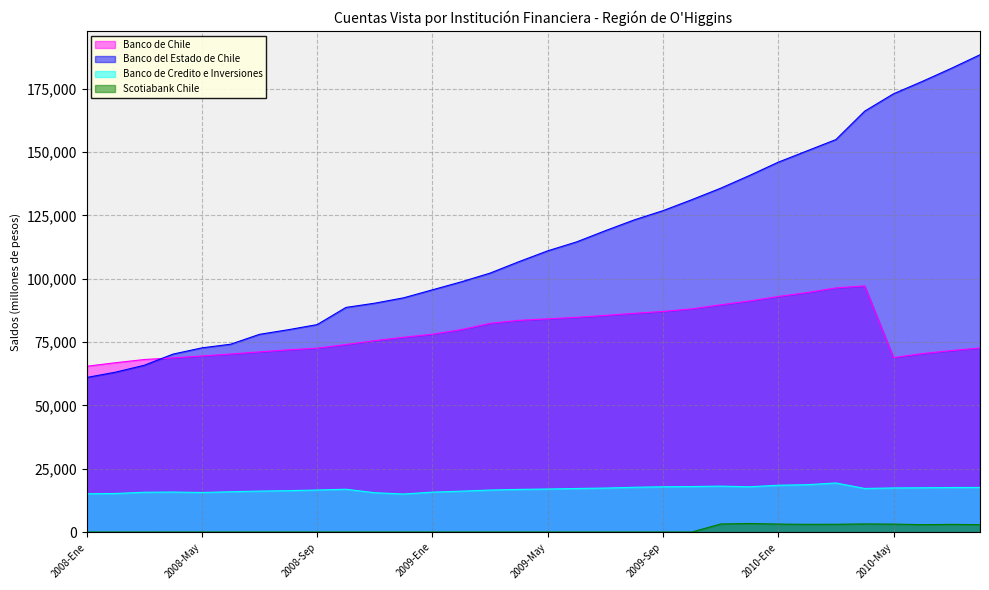

Reading left to right, transcribe all the data shown in this chart.

Banco de Chile: 2008-Ene=65475	2008-Feb=66869	2008-Mar=68140	2008-Abr=68784	2008-May=69535	2008-Jun=70312	2008-Jul=71150	2008-Ago=71965	2008-Sep=72628	2008-Oct=74050	2008-Nov=75590	2008-Dic=76918	2009-Ene=78138	2009-Feb=79931	2009-Mar=82407	2009-Abr=83605	2009-May=84183	2009-Jun=84792	2009-Jul=85553	2009-Ago=86369	2009-Sep=87107	2009-Oct=88135	2009-Nov=89727	2009-Dic=91238	2010-Ene=92998	2010-Feb=94560	2010-Mar=96406	2010-Abr=97177	2010-May=68895	2010-Jun=70490	2010-Jul=71658	2010-Ago=72711
Banco del Estado de Chile: 2008-Ene=61040	2008-Feb=63136	2008-Mar=65863	2008-Abr=70276	2008-May=72733	2008-Jun=74182	2008-Jul=78077	2008-Ago=79897	2008-Sep=81918	2008-Oct=88693	2008-Nov=90370	2008-Dic=92484	2009-Ene=95643	2009-Feb=98788	2009-Mar=102234	2009-Abr=106743	2009-May=111026	2009-Jun=114542	2009-Jul=118977	2009-Ago=123226	2009-Sep=126878	2009-Oct=131214	2009-Nov=135734	2009-Dic=140747	2010-Ene=146013	2010-Feb=150479	2010-Mar=154941	2010-Abr=166163	2010-May=173006	2010-Jun=177897	2010-Jul=183022	2010-Ago=188408
Banco de Credito e Inversiones: 2008-Ene=15167	2008-Feb=15269	2008-Mar=15761	2008-Abr=15843	2008-May=15670	2008-Jun=15965	2008-Jul=16215	2008-Ago=16383	2008-Sep=16639	2008-Oct=16948	2008-Nov=15572	2008-Dic=15068	2009-Ene=15809	2009-Feb=16188	2009-Mar=16632	2009-Abr=16883	2009-May=17037	2009-Jun=17246	2009-Jul=17411	2009-Ago=17723	2009-Sep=17927	2009-Oct=18011	2009-Nov=18181	2009-Dic=17921	2010-Ene=18528	2010-Feb=18739	2010-Mar=19419	2010-Abr=17250	2010-May=17465	2010-Jun=17539	2010-Jul=17629	2010-Ago=17653
Scotiabank Chile: 2008-Ene=59	2008-Feb=57	2008-Mar=58	2008-Abr=62	2008-May=62	2008-Jun=65	2008-Jul=64	2008-Ago=64	2008-Sep=63	2008-Oct=63	2008-Nov=63	2008-Dic=63	2009-Ene=63	2009-Feb=63	2009-Mar=63	2009-Abr=64	2009-May=67	2009-Jun=68	2009-Jul=68	2009-Ago=68	2009-Sep=69	2009-Oct=66	2009-Nov=3233	2009-Dic=3428	2010-Ene=3207	2010-Feb=3096	2010-Mar=3121	2010-Abr=3261	2010-May=3187	2010-Jun=2980	2010-Jul=3082	2010-Ago=2978